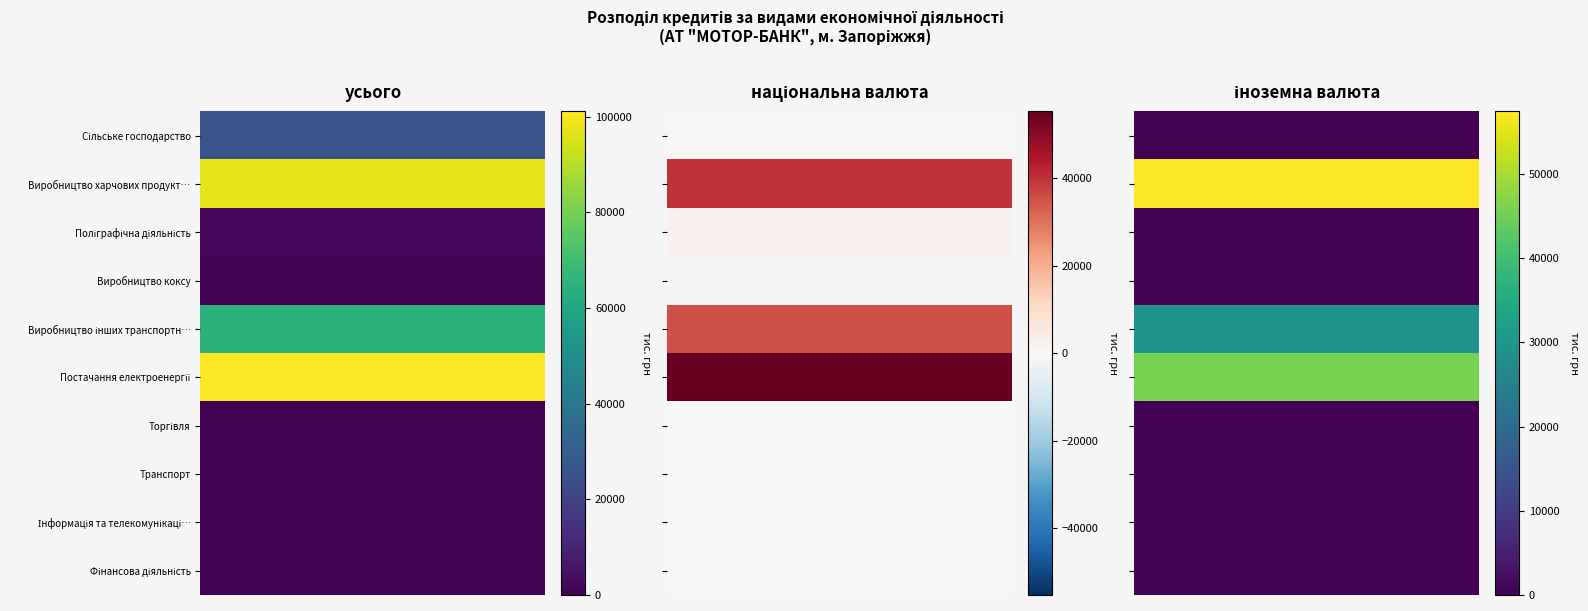

Between іноземна валюта and усього, which is larger?

усього